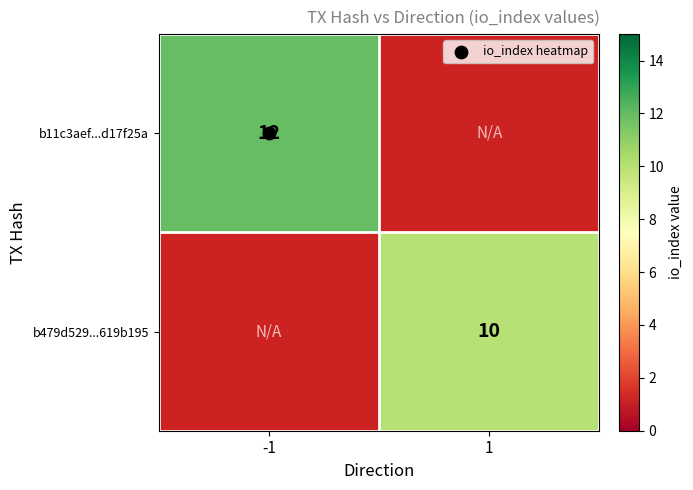

Count the number of data series in this chart.

2